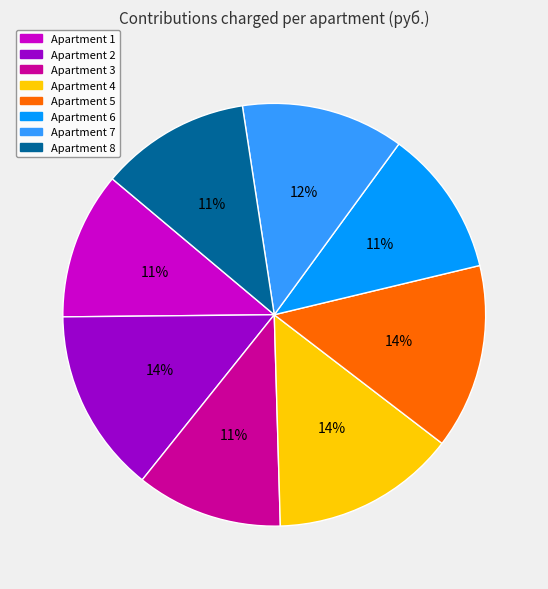

Is there a majority slice in this chart?

No